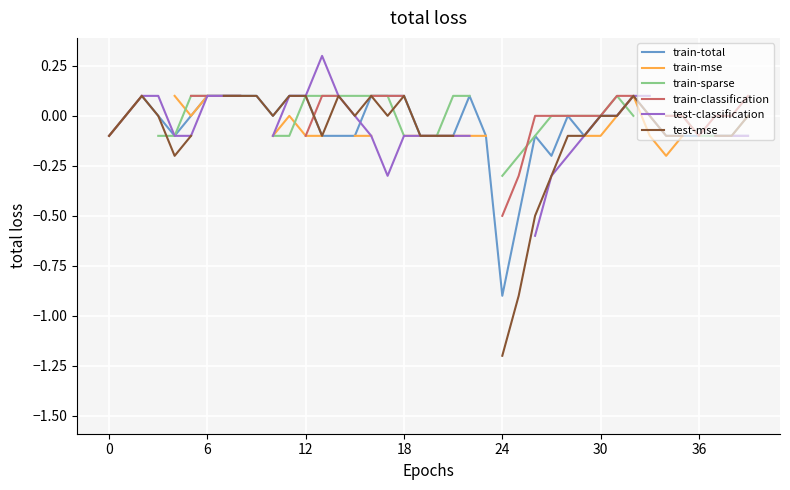

How many positive values does the train-sparse series have?

13